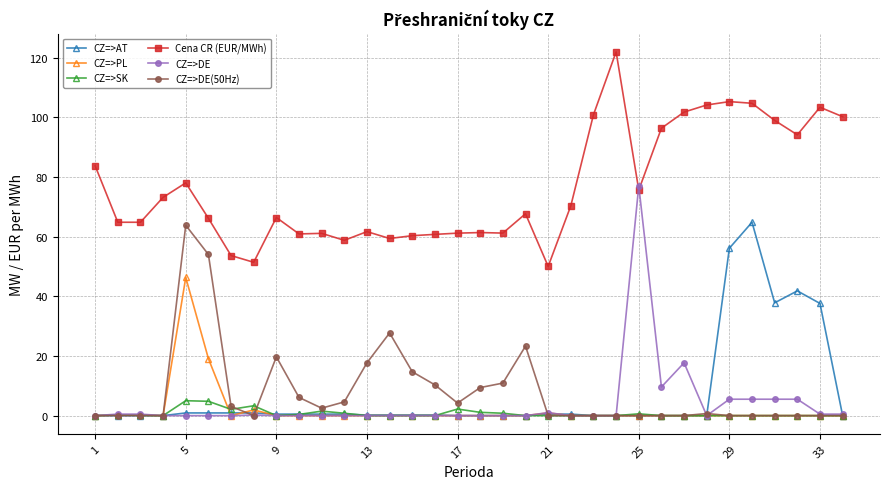

What is the maximum value shown in the chart?

121.9